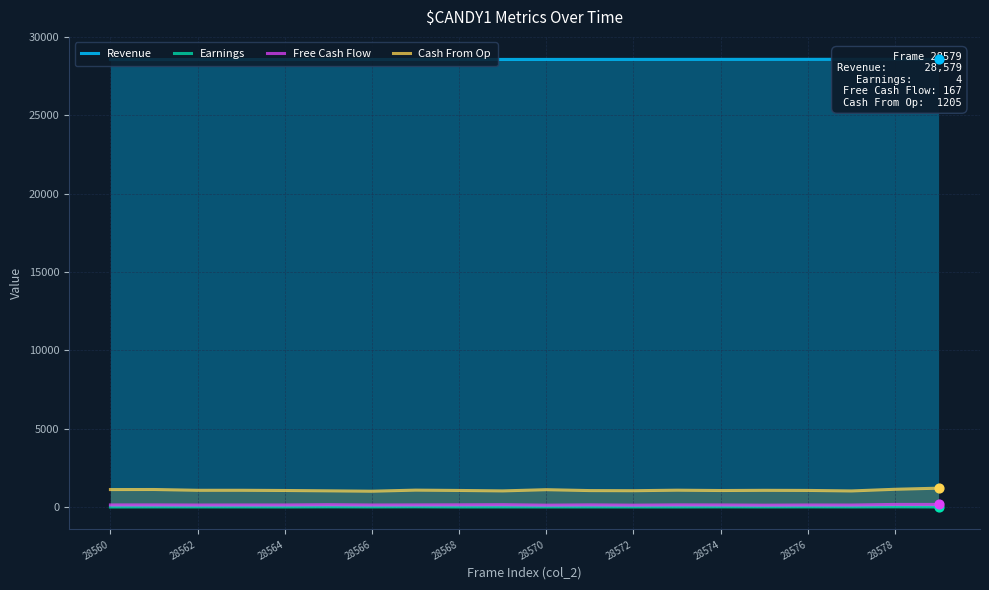

True or false: Free Cash Flow and Cash From Op intersect in this chart.

False